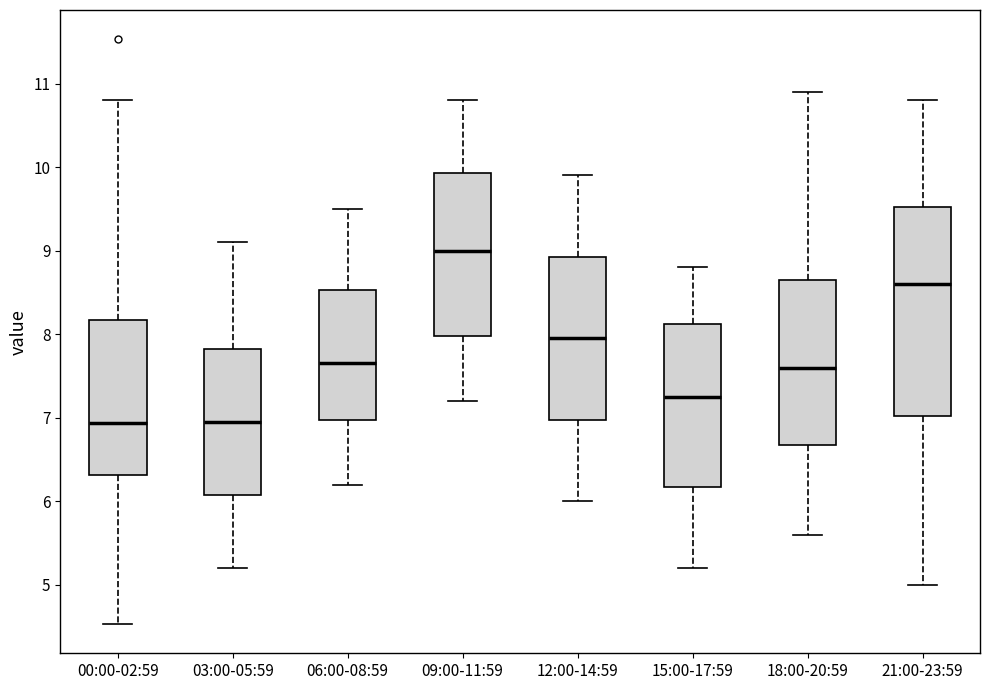

Reading left to right, transcribe this box plot: for each box, give where its median line is, the range the box spans, and where its two whiskers end, as read against the y-axis. The values are not printed on the chart, so give them approximately, as read against the axis.

00:00-02:59: median 6.9, box 6.3 to 8.2, whiskers 4.5 to 10.8
03:00-05:59: median 7.0, box 6.1 to 7.8, whiskers 5.2 to 9.1
06:00-08:59: median 7.7, box 7.0 to 8.5, whiskers 6.2 to 9.5
09:00-11:59: median 9.0, box 8.0 to 9.9, whiskers 7.2 to 10.8
12:00-14:59: median 8.0, box 7.0 to 8.9, whiskers 6.0 to 9.9
15:00-17:59: median 7.3, box 6.2 to 8.1, whiskers 5.2 to 8.8
18:00-20:59: median 7.6, box 6.7 to 8.7, whiskers 5.6 to 10.9
21:00-23:59: median 8.6, box 7.0 to 9.5, whiskers 5.0 to 10.8